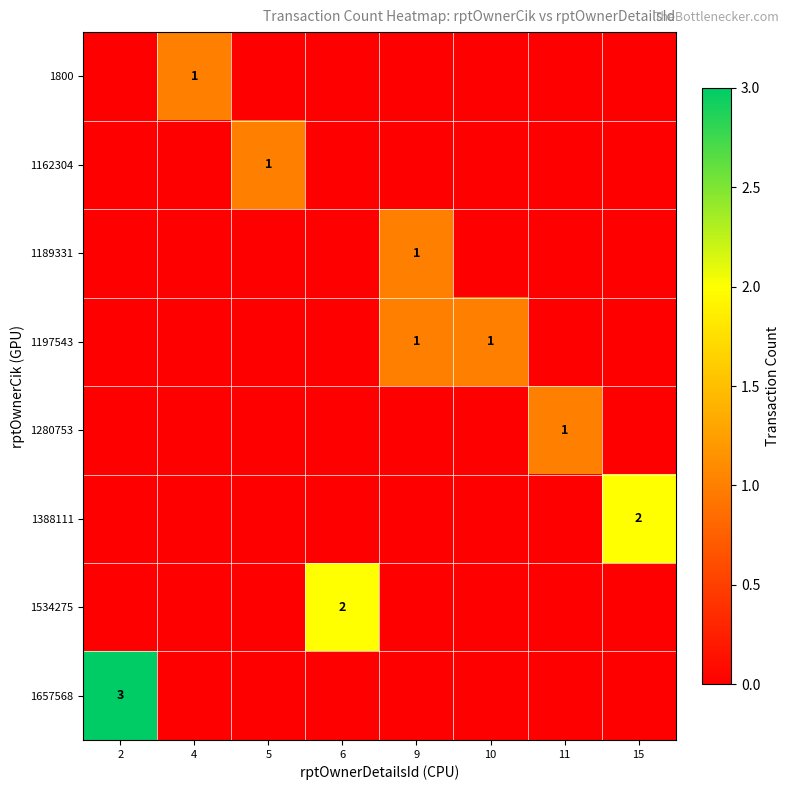

The value of 1197543 at 9 is 1. True or false?

True